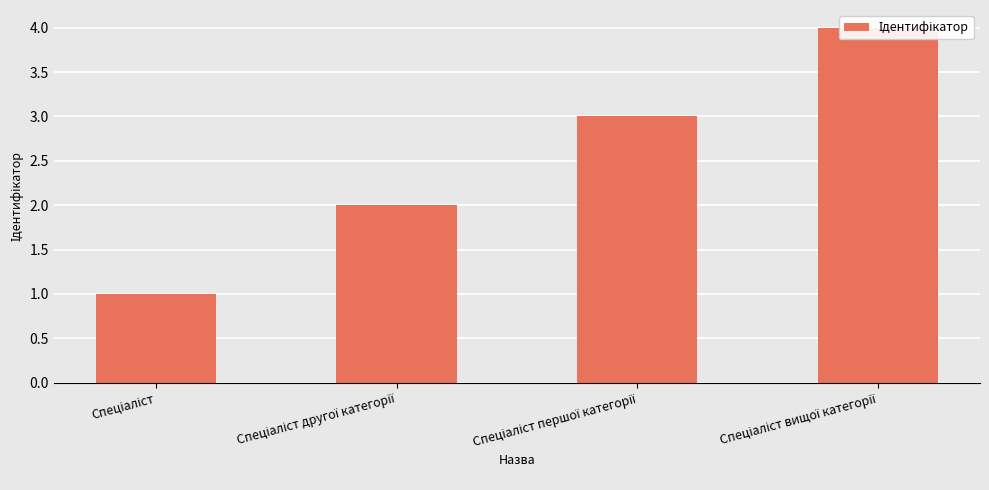

Reading left to right, what are all the values shown in this chart?

Спеціаліст=1	Спеціаліст другої категорії=2	Спеціаліст першої категорії=3	Спеціаліст вищої категорії=4